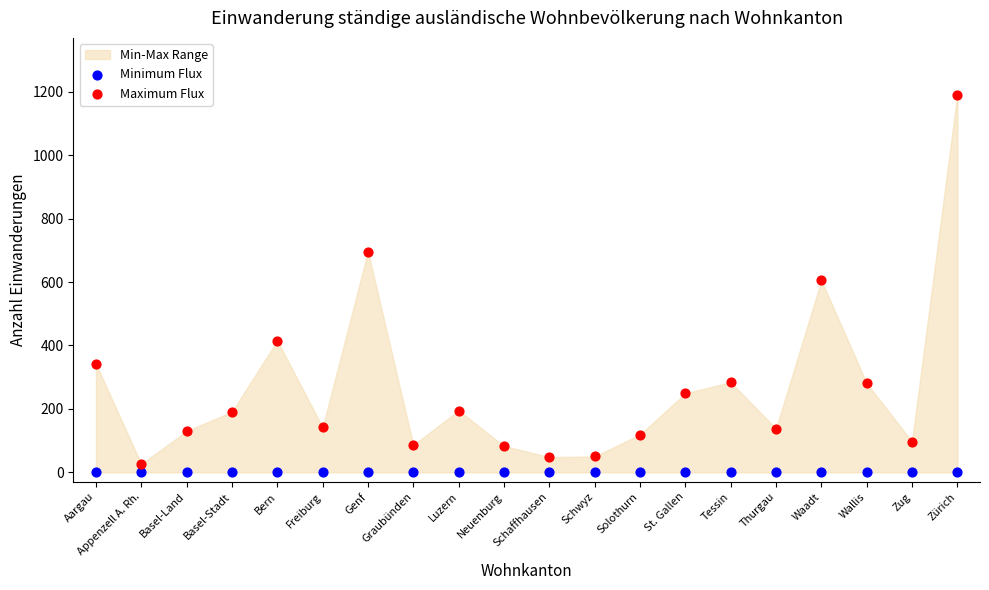

Which series has the widest spread of Y values?

Maximum Flux